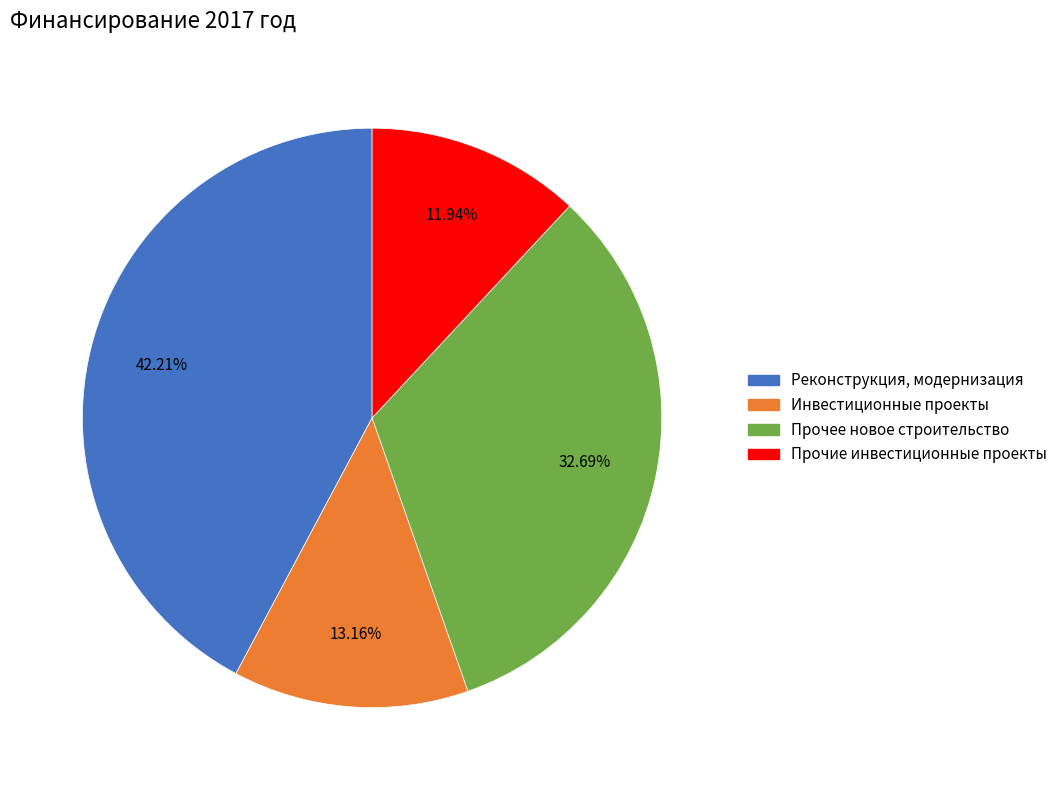

Does Прочие инвестиционные проекты represent more than half of the total?

No